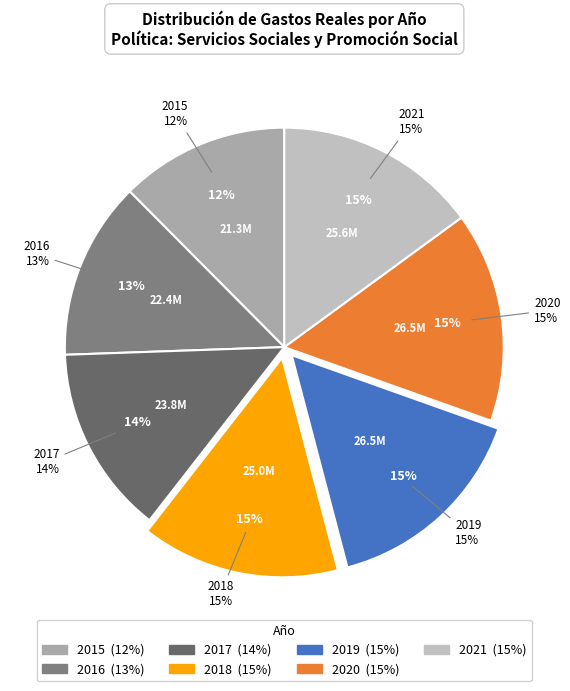

True or false: 15 accounts for 1% of the total.

False